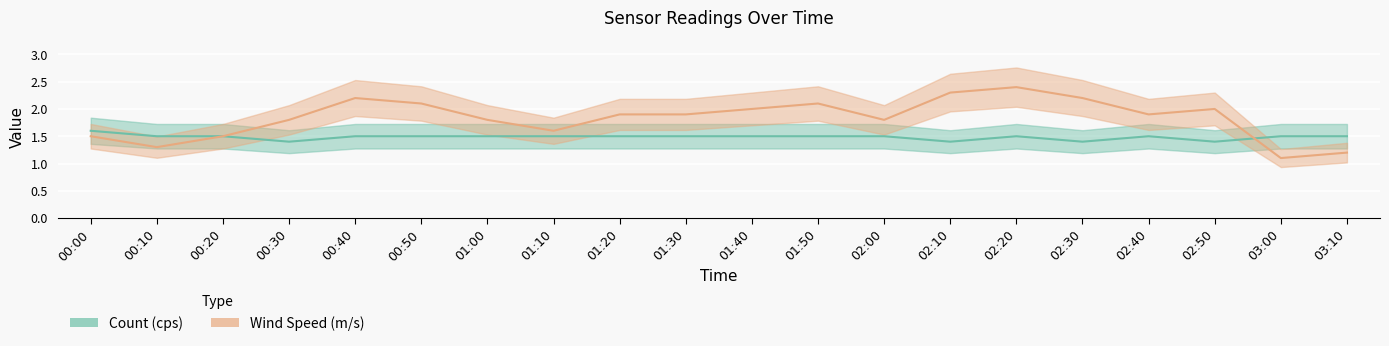

At which label does Count (cps) reach its minimum?

00:30